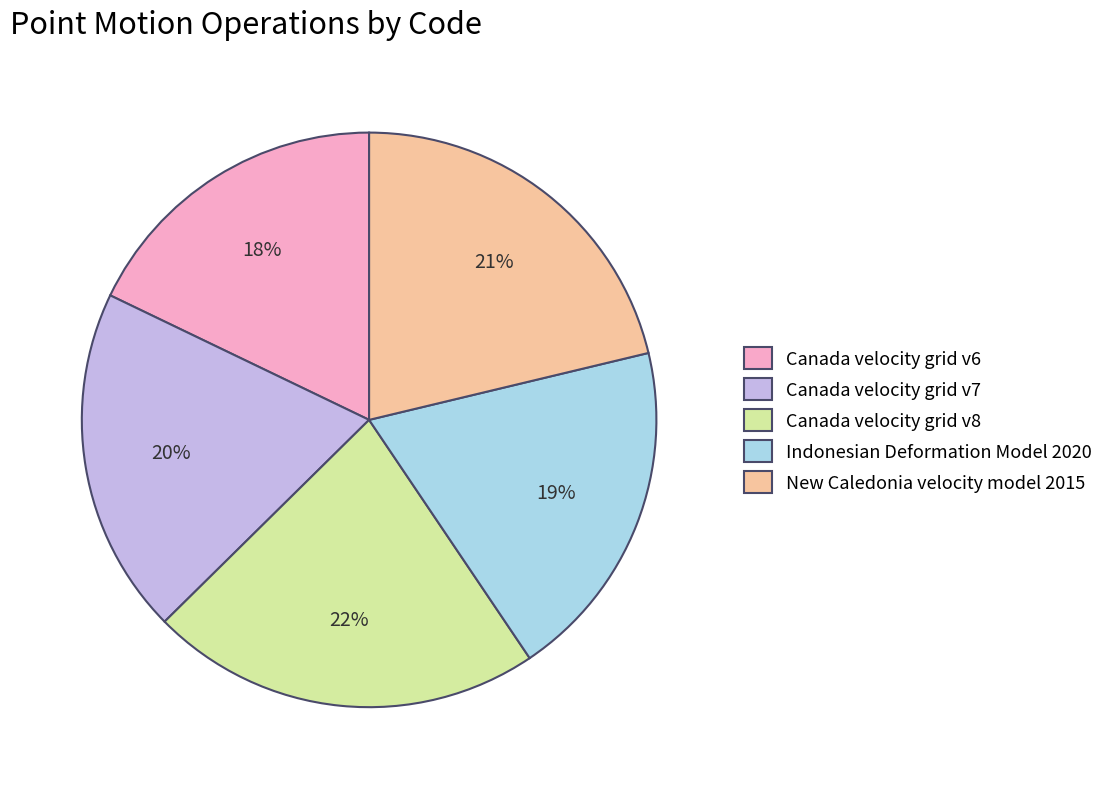

To the nearest percent, what percentage of the pie is Indonesian Deformation Model 2020?

19%